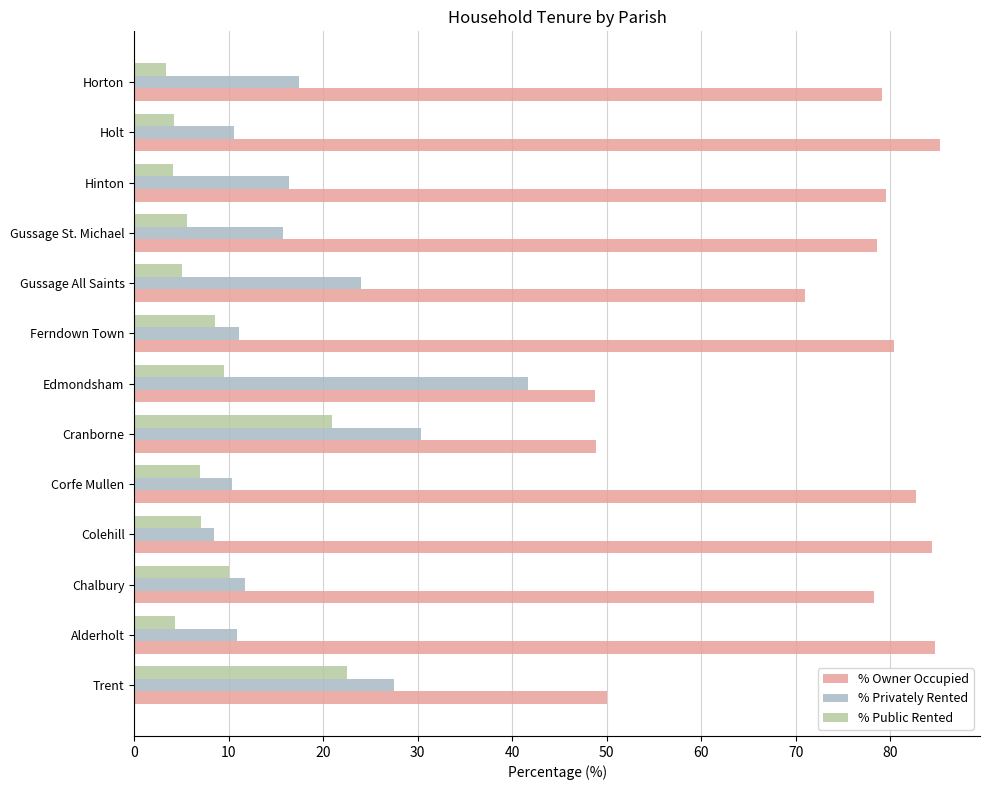

Which series has the largest total across all categories?

% Owner Occupied